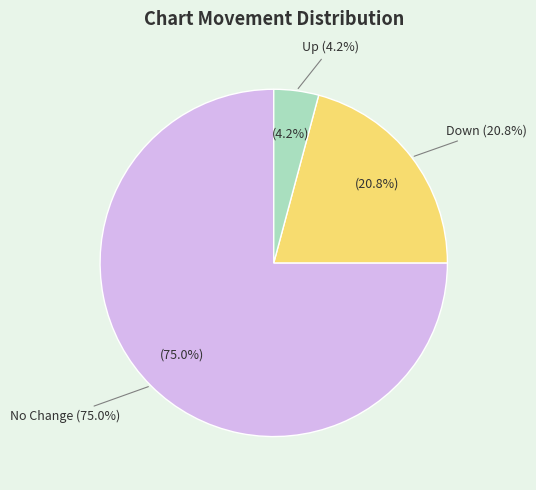

How many slices are in this pie chart?

3